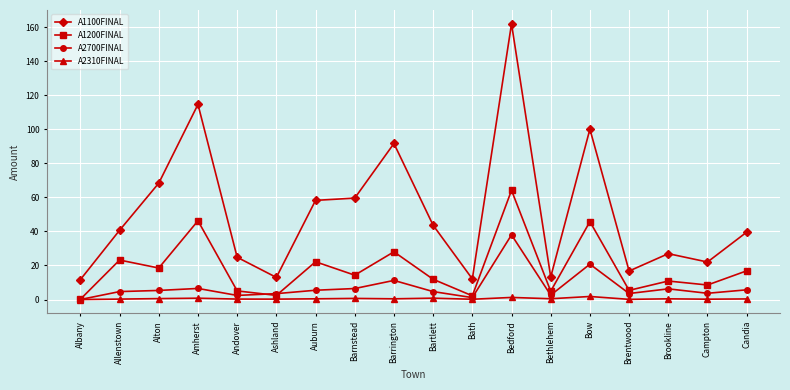

What is the difference between the A1200FINAL values at Amherst and Candia?

29.4